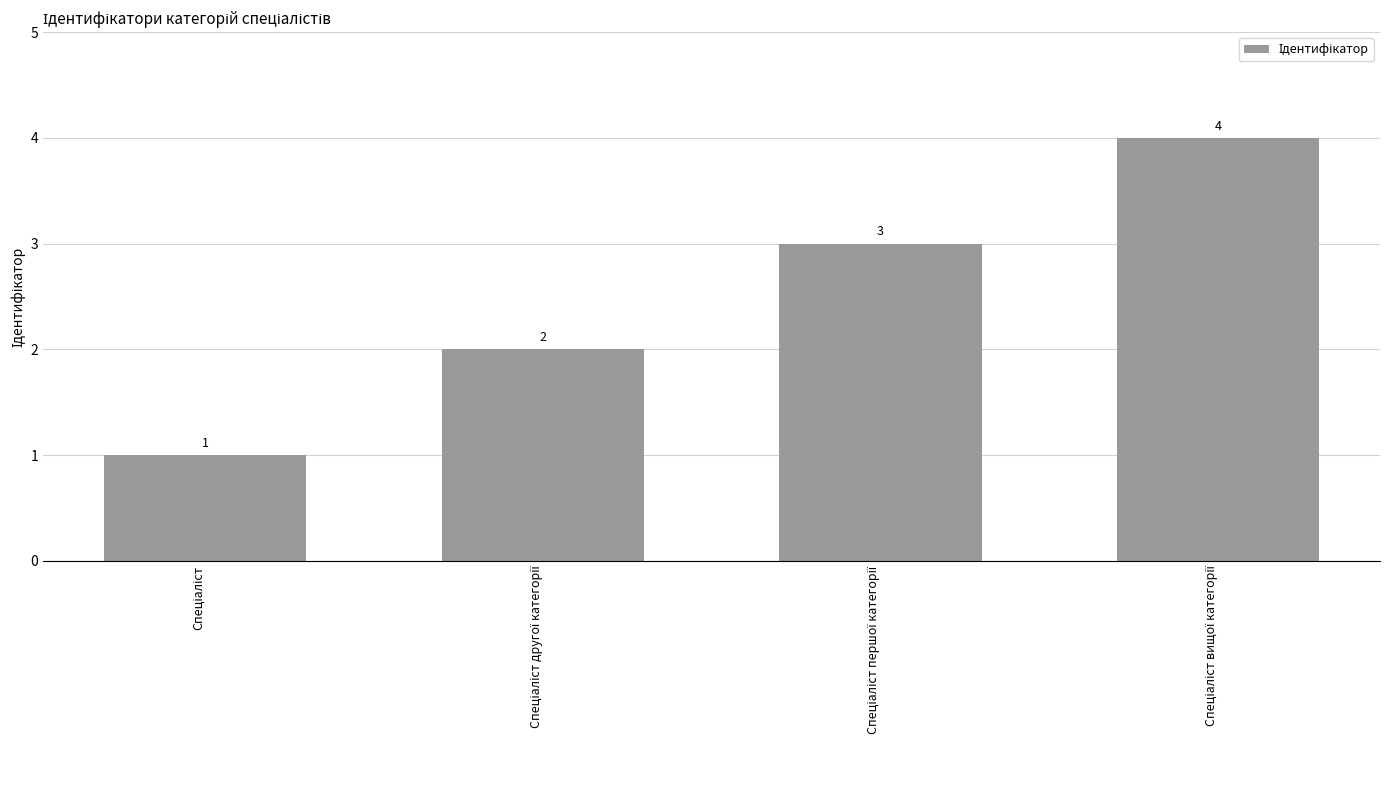

What is the value of the 2nd bar from the left?

2